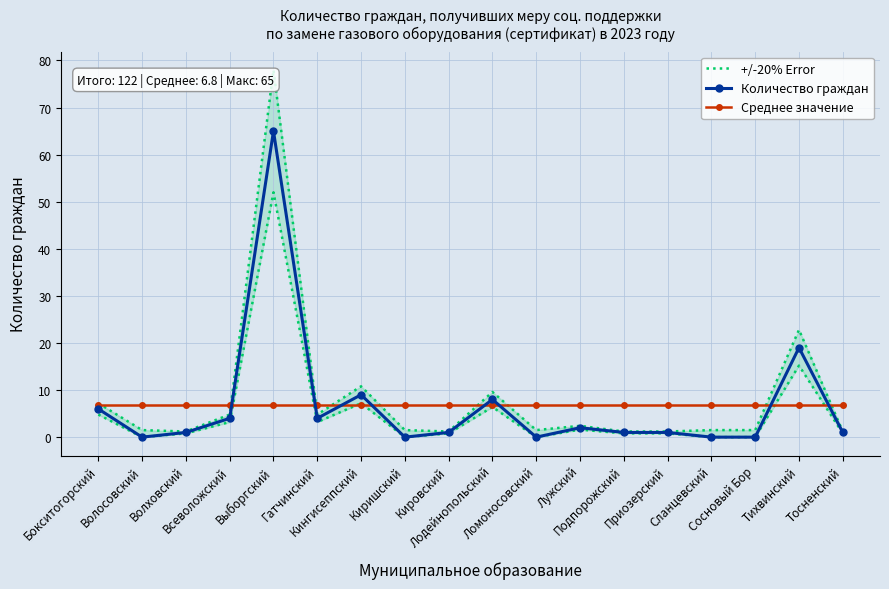

Where is +/-20% Error nearest to the value 39?

Тихвинский